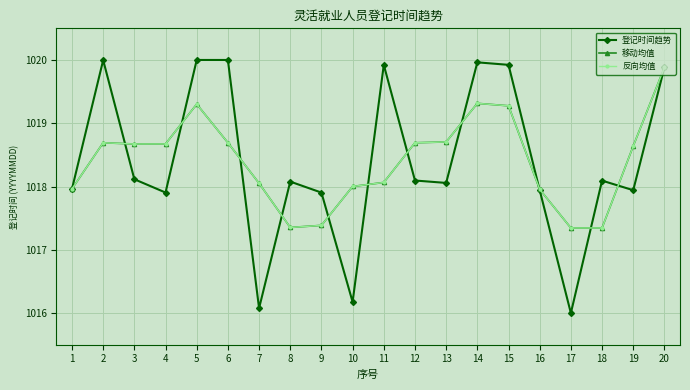

What is the total value across all series at 15?

3058.5